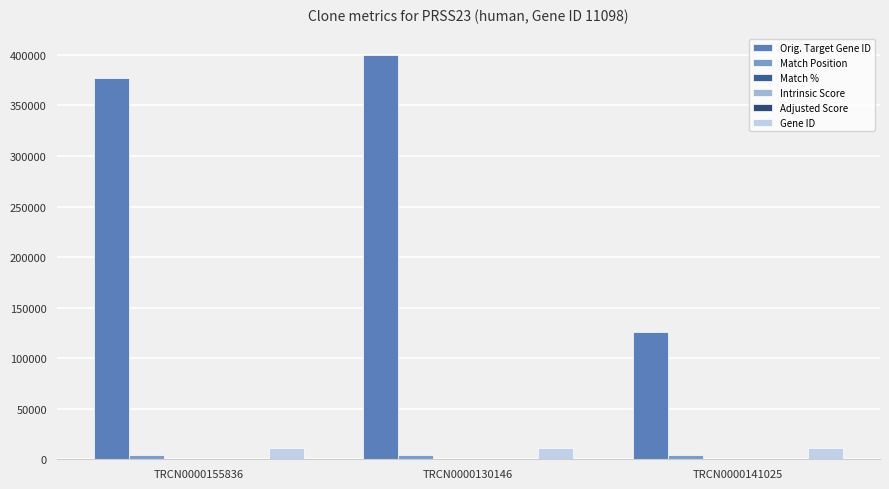

What is the difference between the maximum and minimum values in the Orig. Target Gene ID series?

273970.0